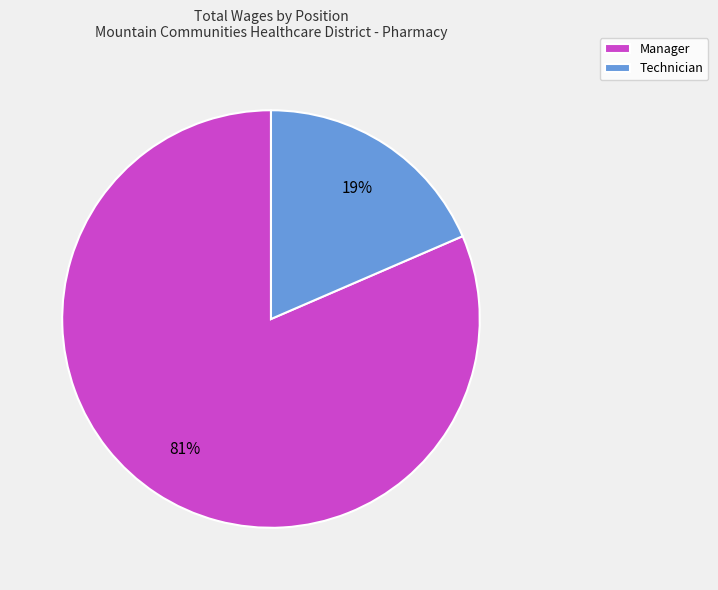

To the nearest percent, what is the combined percentage of Manager and Technician?

100%